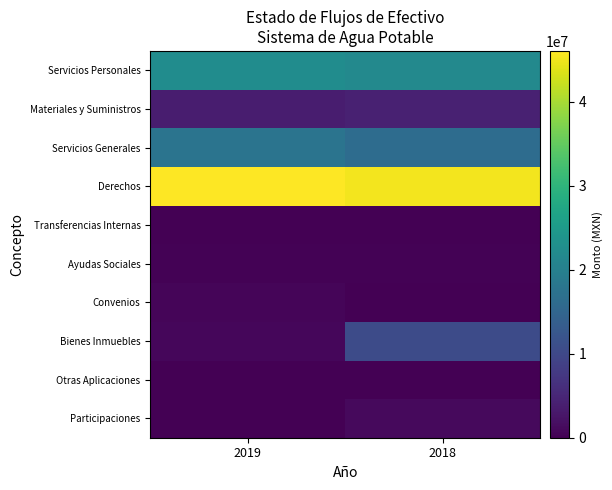

What is the total value across all series at 2019?

91731754.4